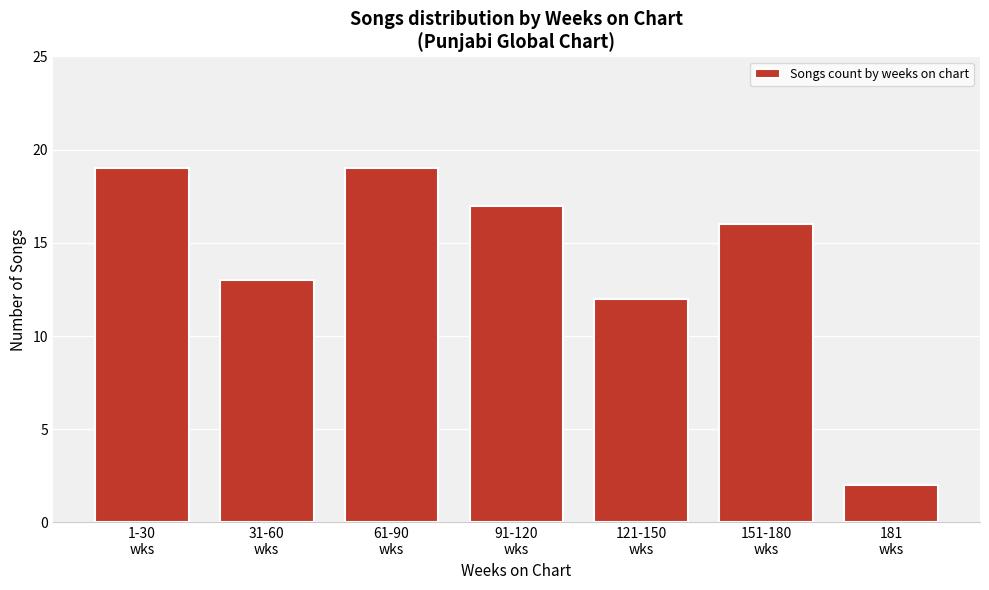

What is the label of the 2nd bar from the left?

31-60
wks